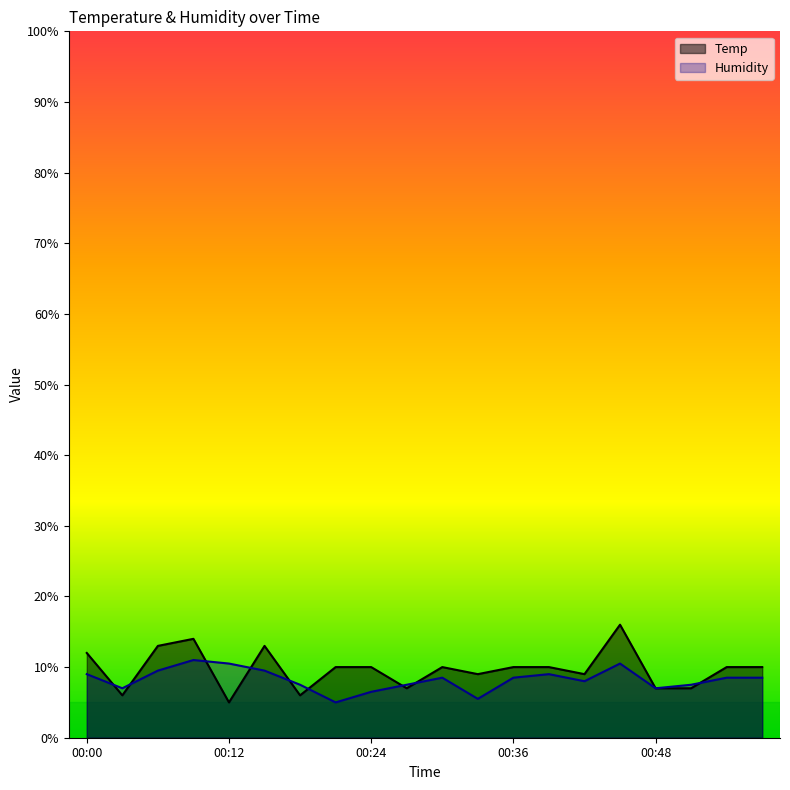

What is the difference between the Temp values at 00:51 and 00:12?

2.0